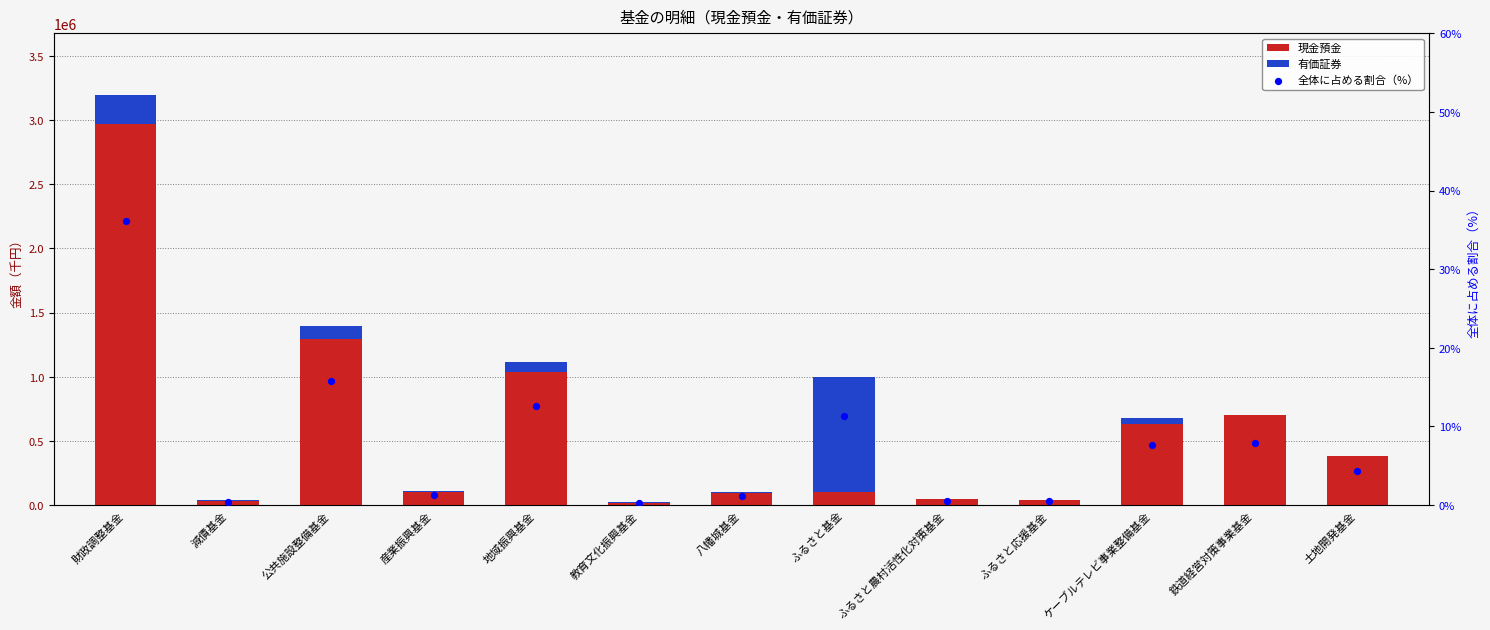

What is the total value across all series at 教育文化振興基金?

20686.3